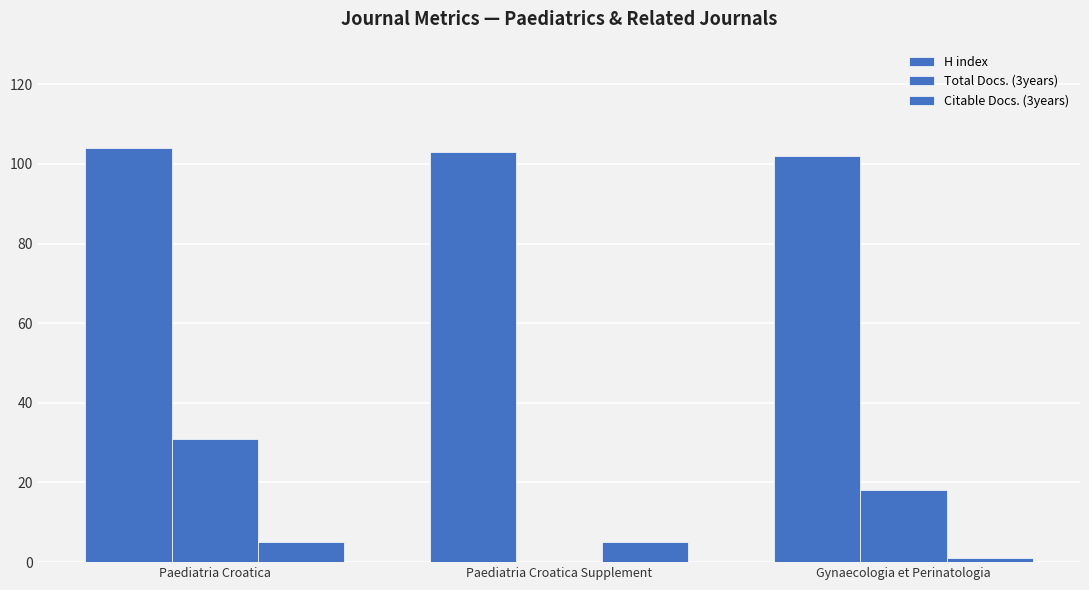

Which category has the lowest value in the Citable Docs. (3years) series?

Gynaecologia et Perinatologia